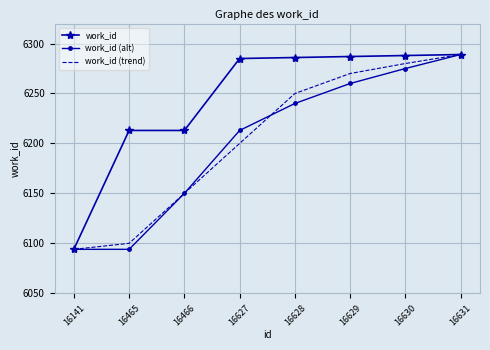

At which label is work_id (alt) closest to 6191?

16627